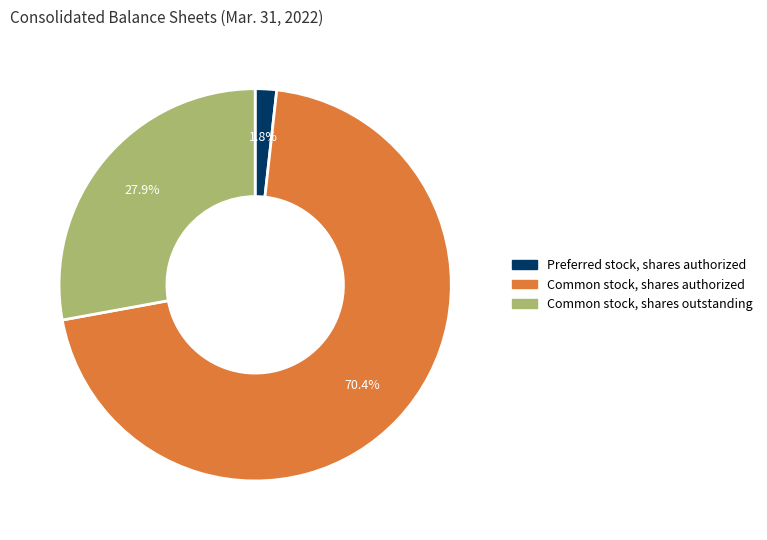

To the nearest percent, what percentage of the pie is Common stock, shares outstanding?

28%